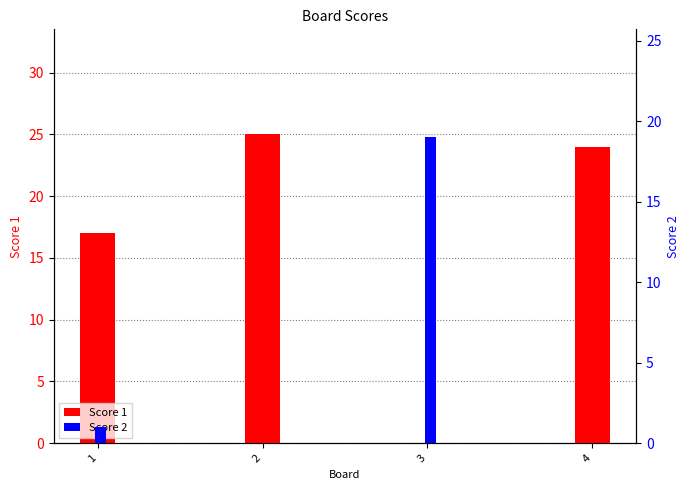

What is the value of the Score 1 bar at the 4th from the left?

24